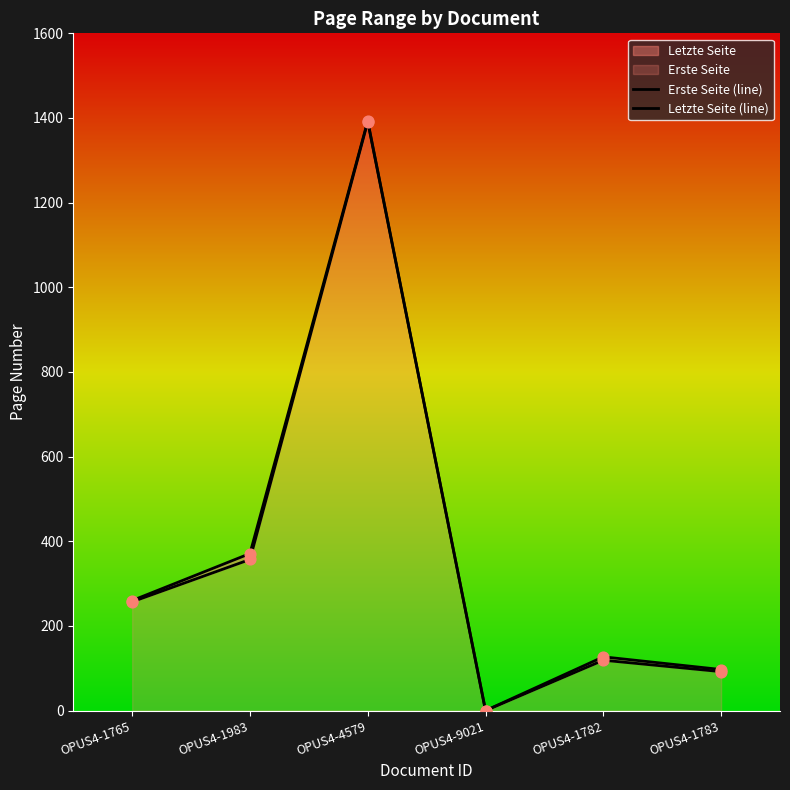

Which series reaches the maximum Y coordinate?

Letzte Seite (line)